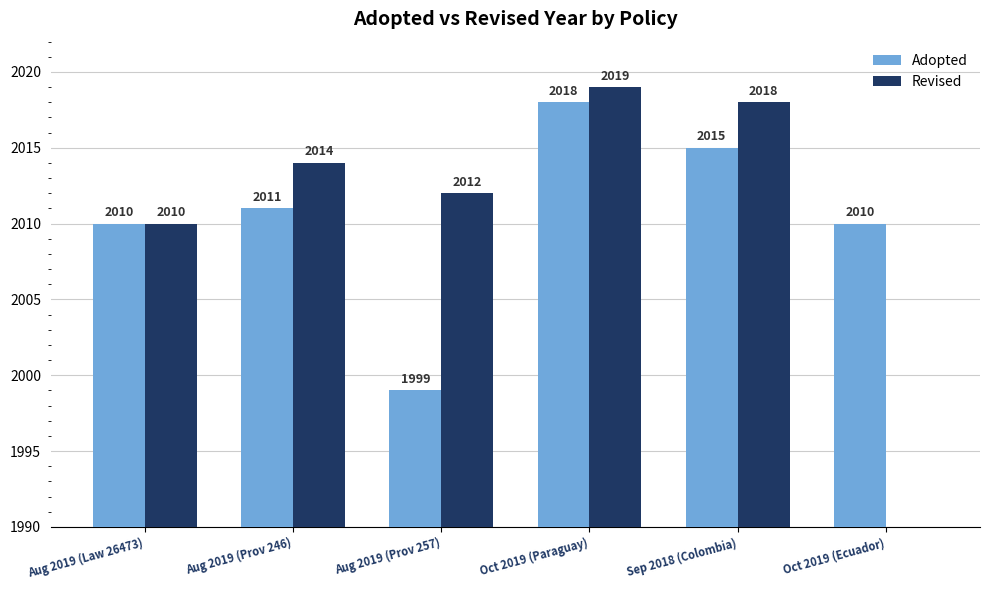

Does the chart contain stacked bars?

No